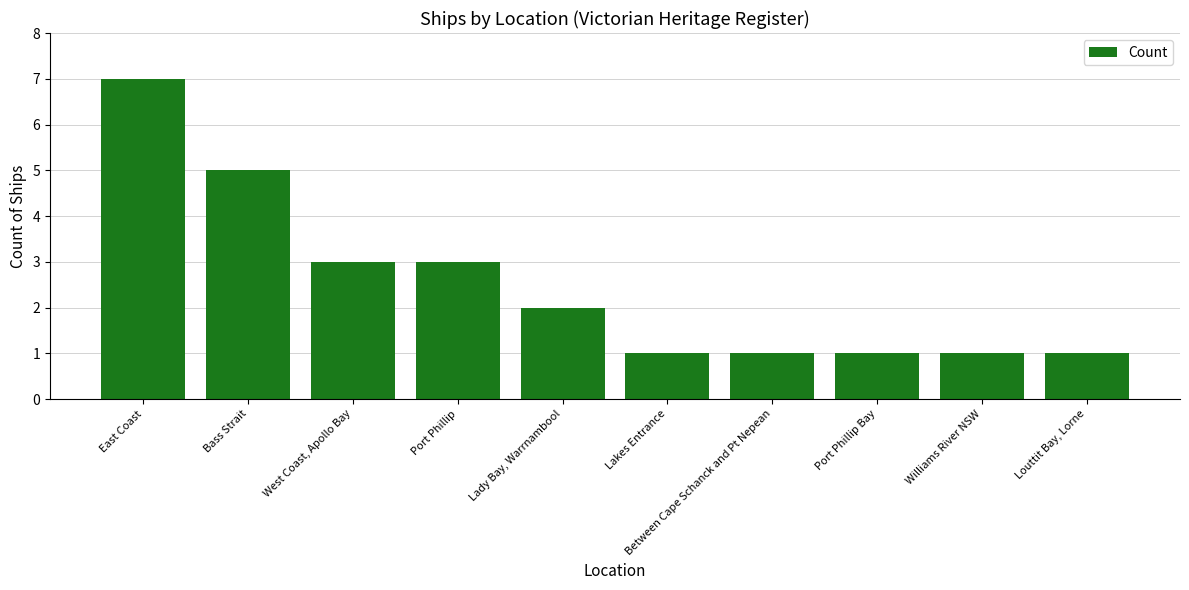

What is the sum of all values?

25